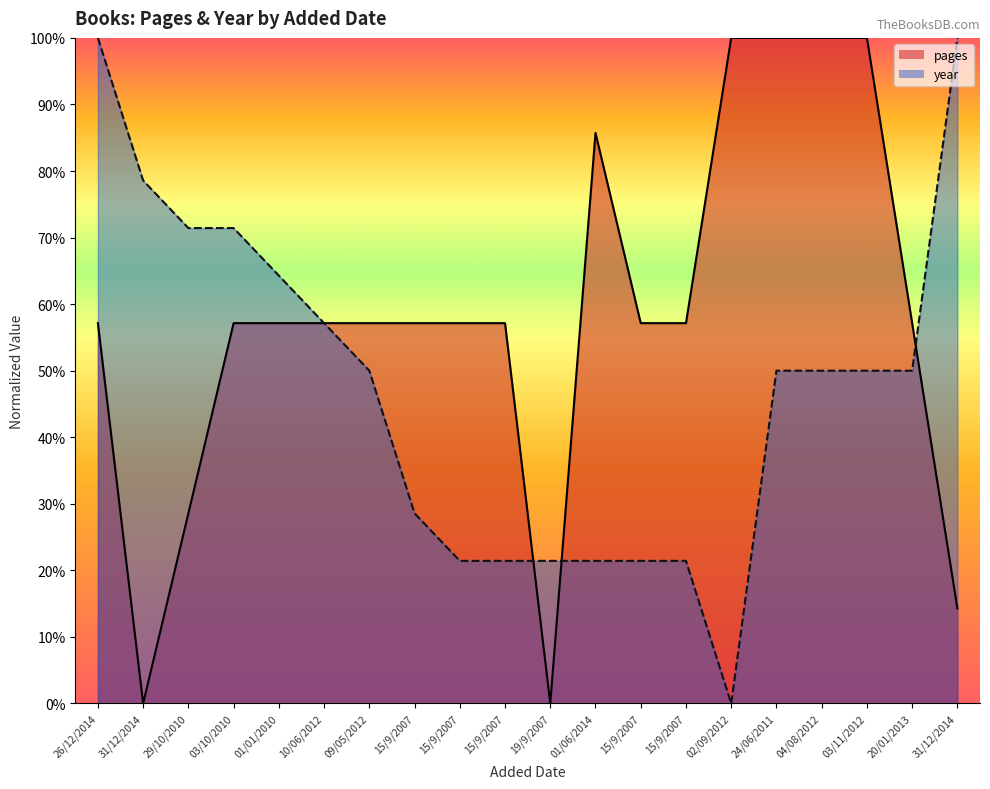

Where do pages and year first cross each other?

10/06/2012 and 09/05/2012